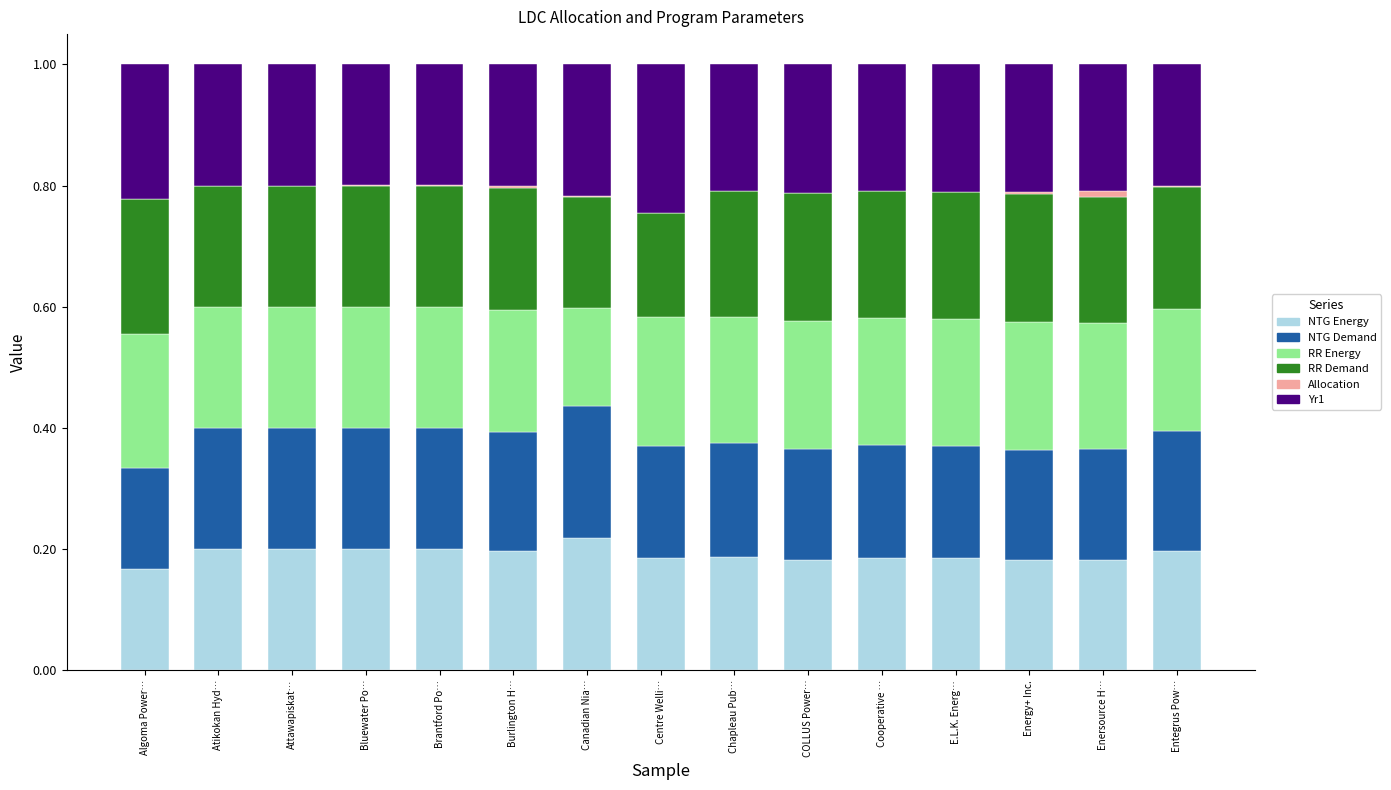

How many distinct data groups are displayed?

6